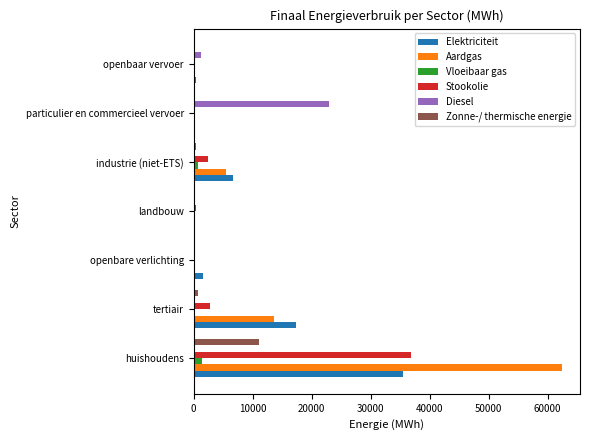

What are all the series names shown in the legend?

Elektriciteit, Aardgas, Vloeibaar gas, Stookolie, Diesel, Zonne-/ thermische energie